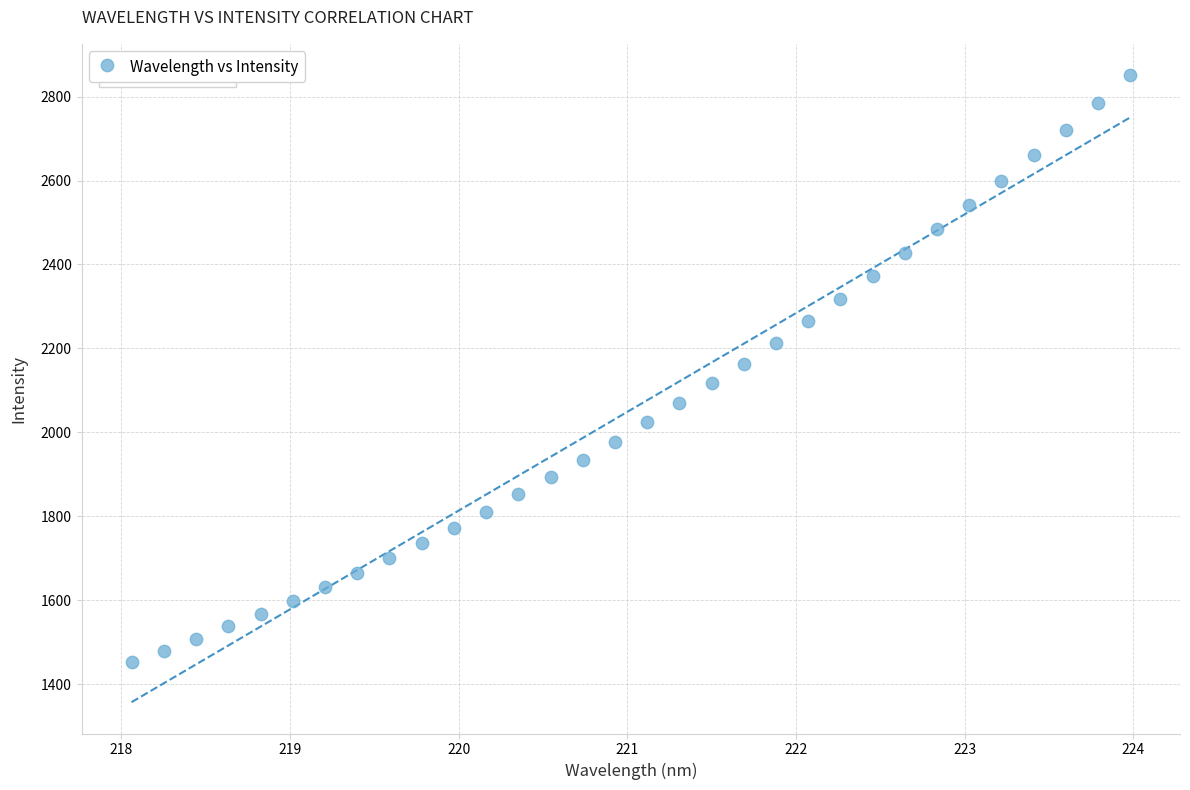

What is the range of Y values (max minus min)?

1399.0